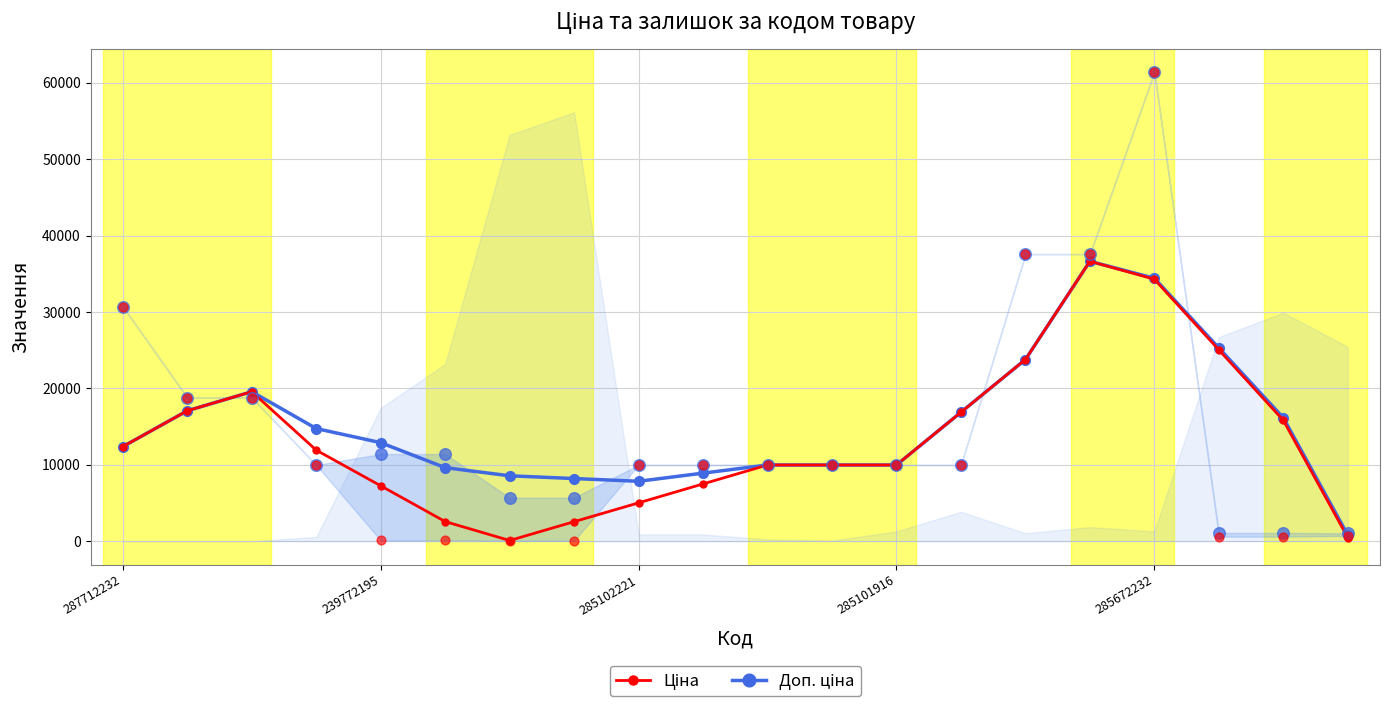

Which series contains the highest Y value?

Доп. ціна